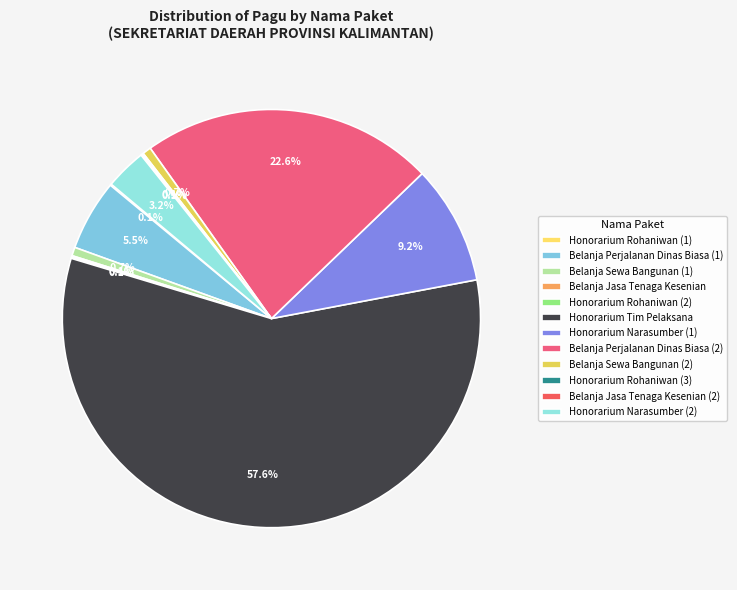

Which category accounts for the majority?

Honorarium Tim Pelaksana